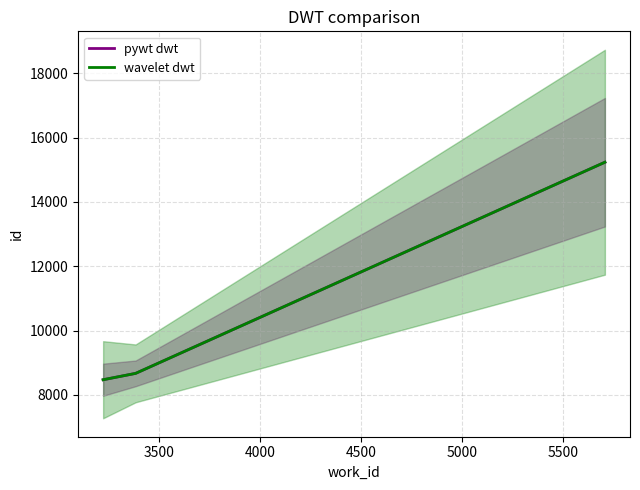

What is the total value across all series at 3500?

17332